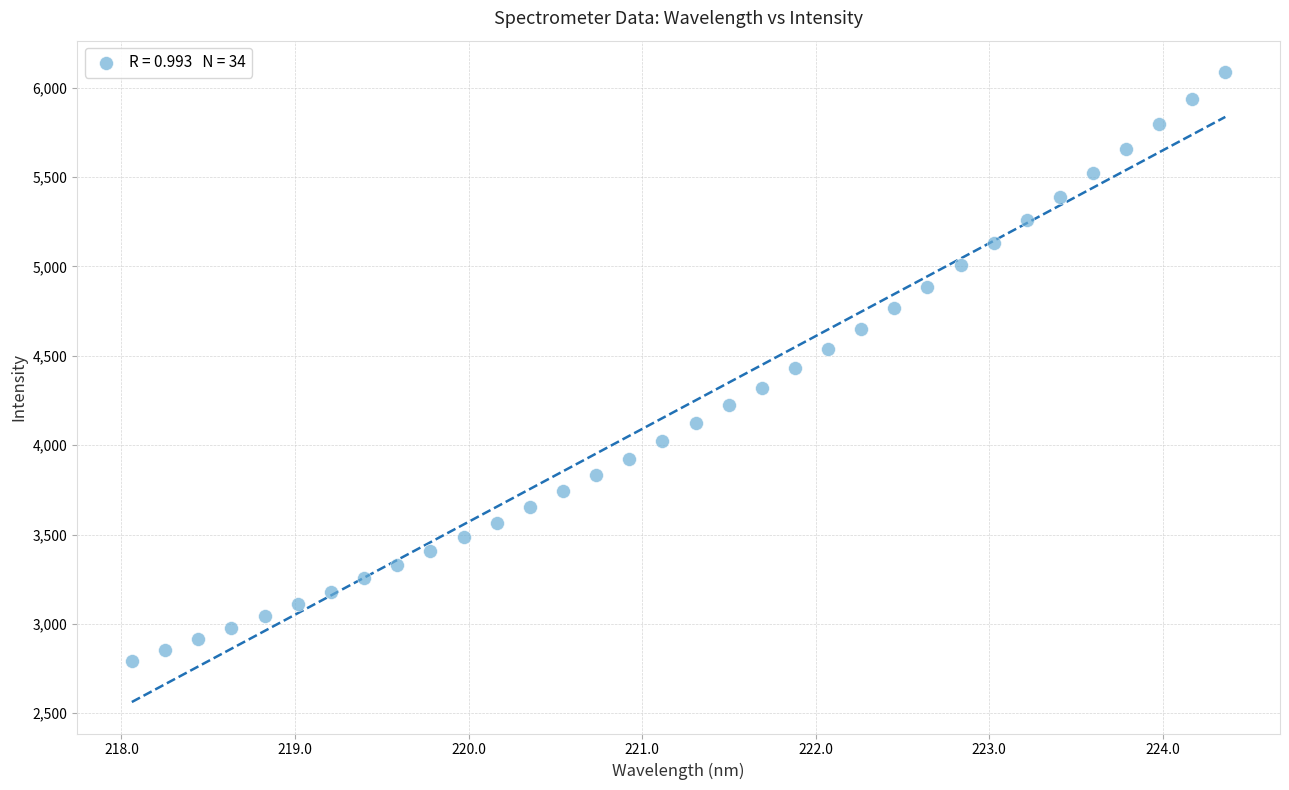

What is the range of Y values (max minus min)?

3294.2